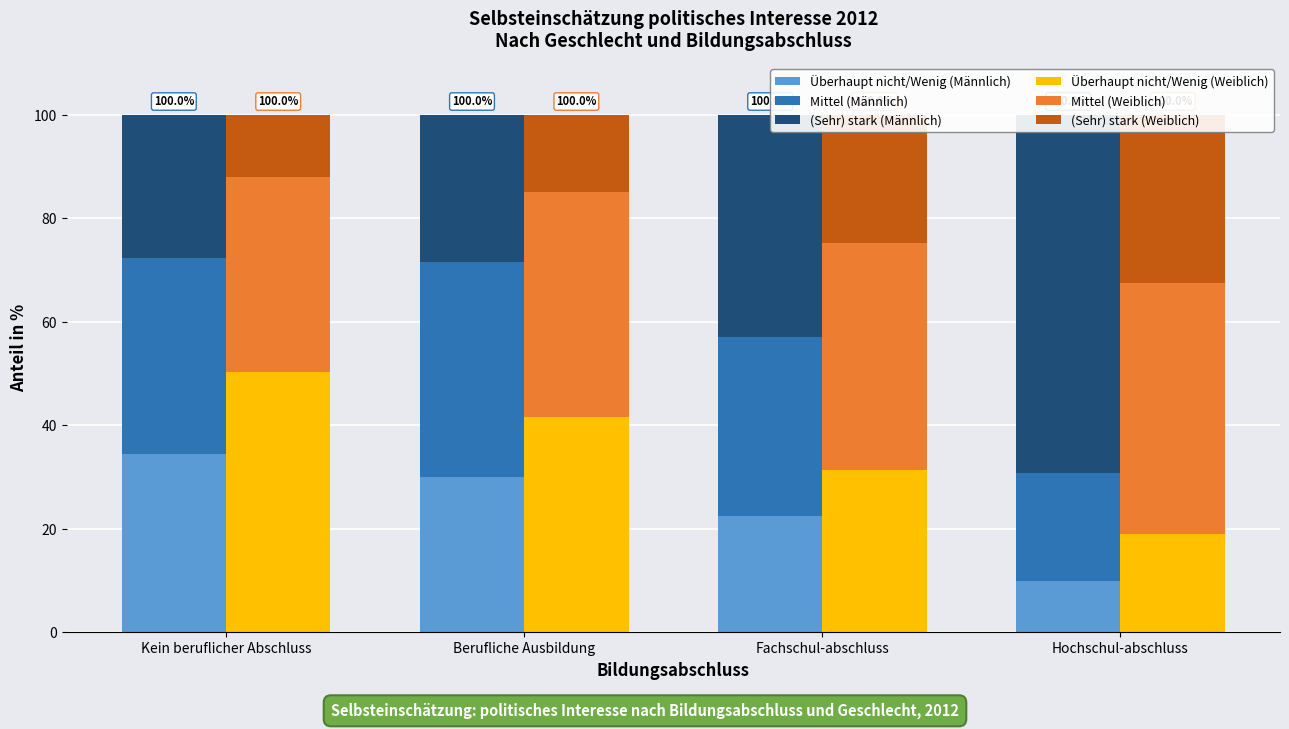

What is the label of the 1st bar from the left?

Kein beruflicher Abschluss